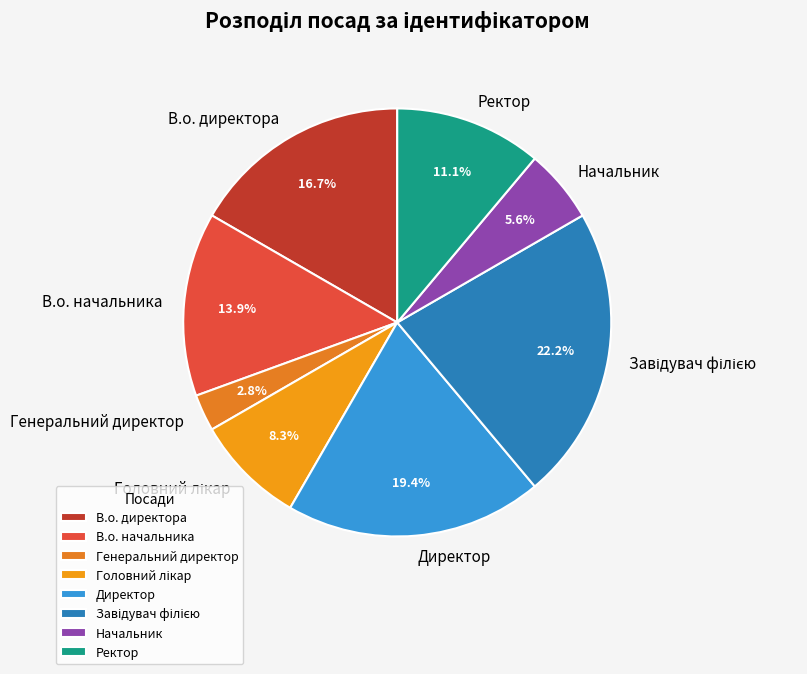

Which category has the smallest portion of the pie?

Генеральний директор